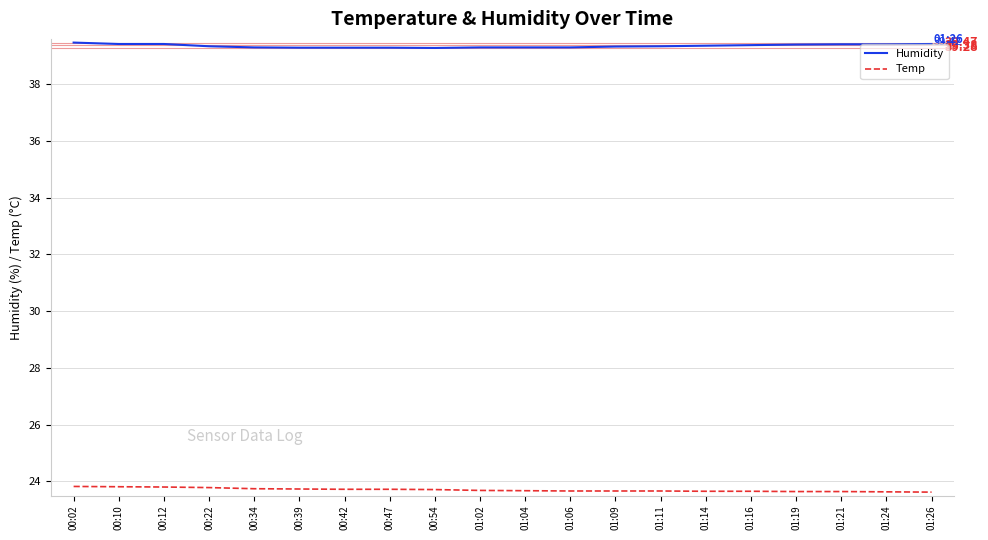

At 01:02, list the series in order from largest to smallest.

Humidity, Temp